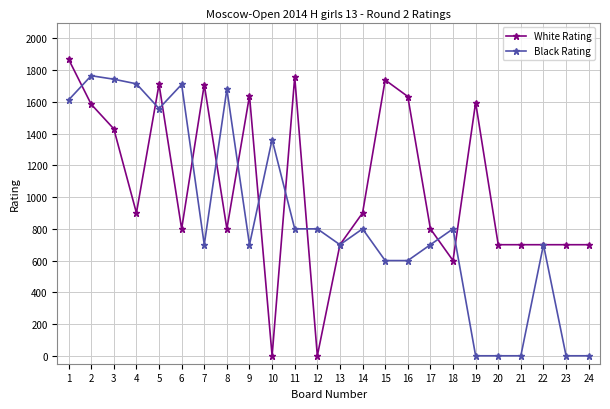

True or false: Black Rating and White Rating cross at least once.

True